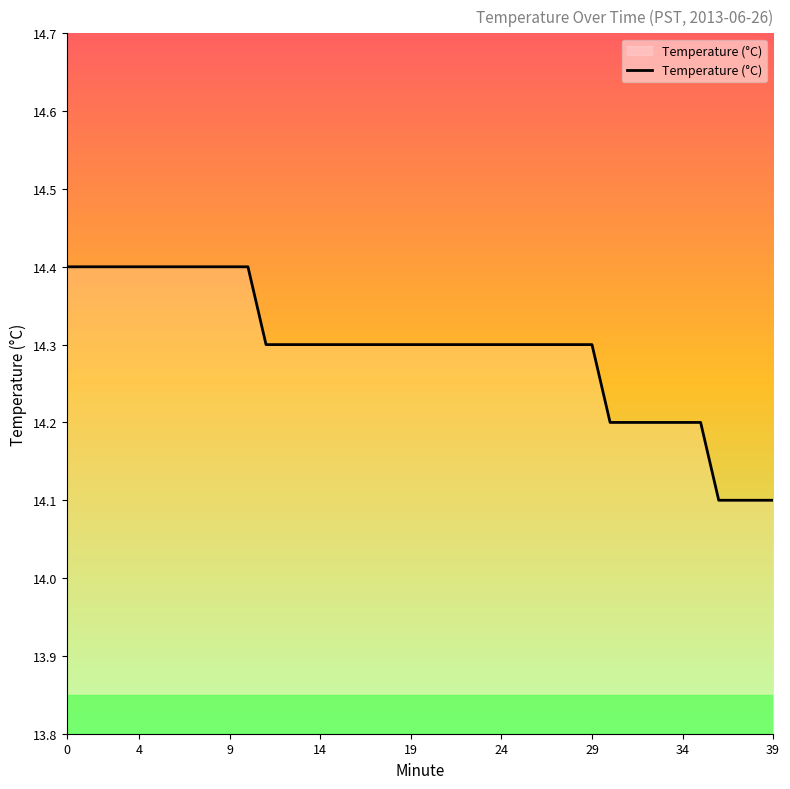

What is the difference between the maximum and minimum values?

0.3